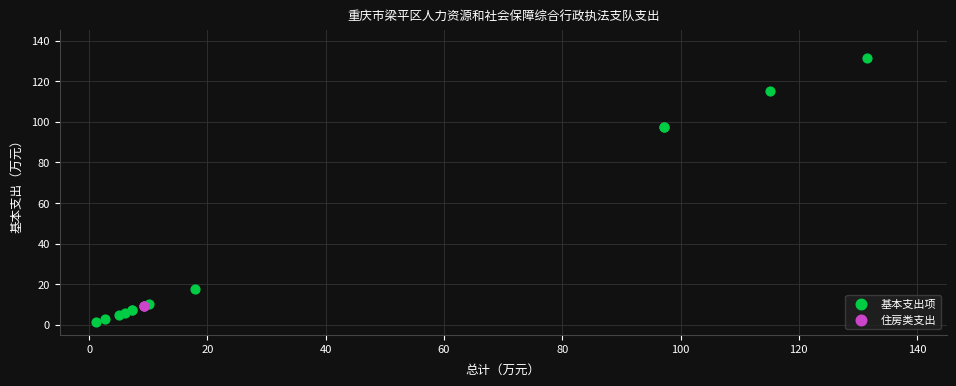

Which series reaches the minimum Y coordinate?

基本支出项